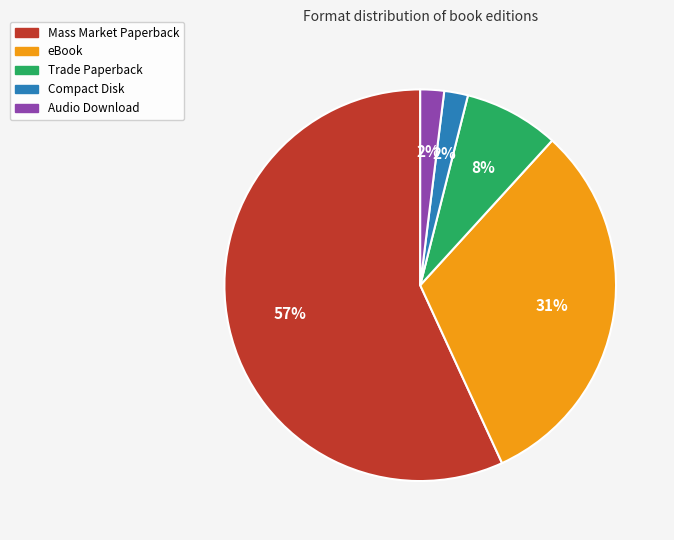

To the nearest percent, what percentage of the pie is Audio Download?

2%